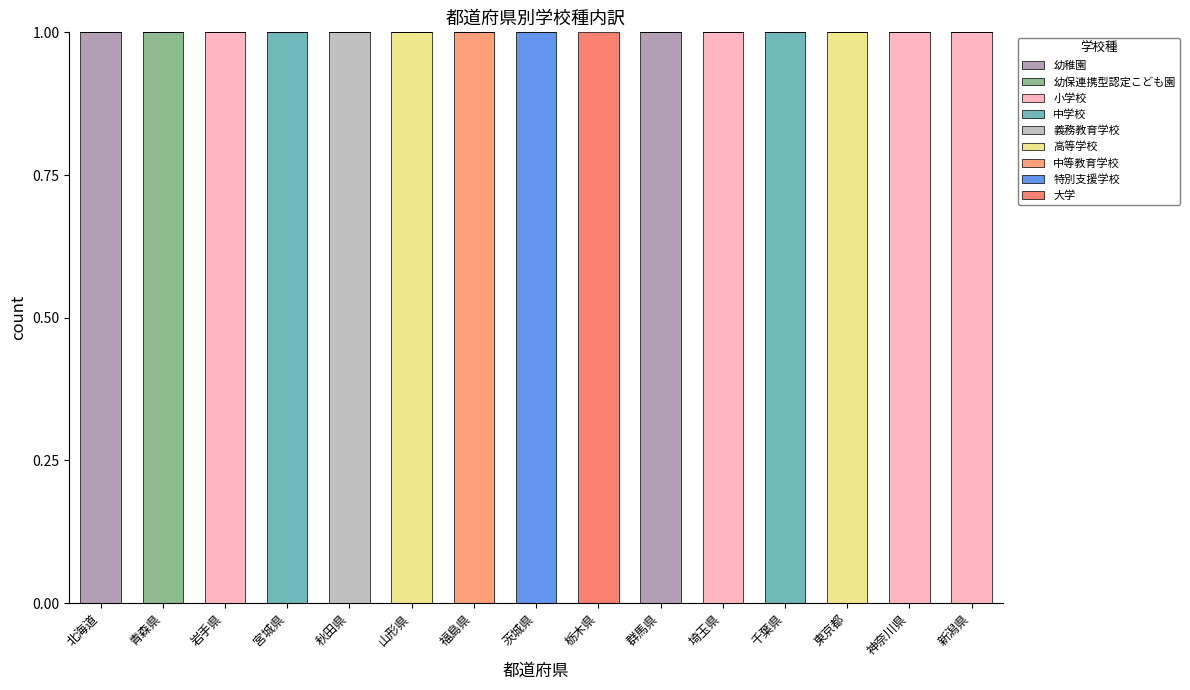

What position from the left is 埼玉県?

11